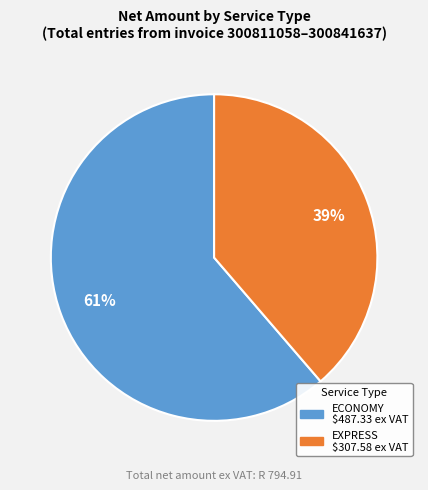

To the nearest percent, what is the average slice percentage?

50%